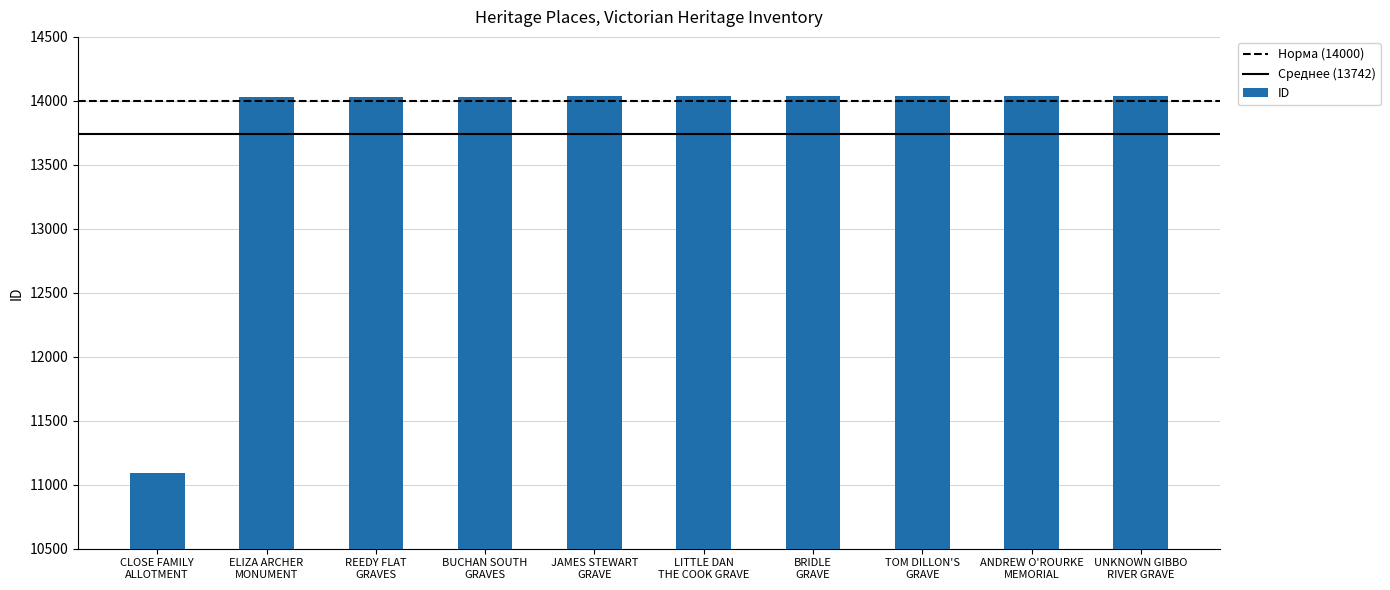

What is the difference between the values at ELIZA ARCHER
MONUMENT and CLOSE FAMILY
ALLOTMENT?

2943